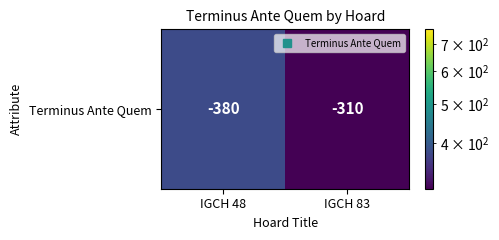

Rank the categories by value from lowest to highest.

IGCH 83, IGCH 48